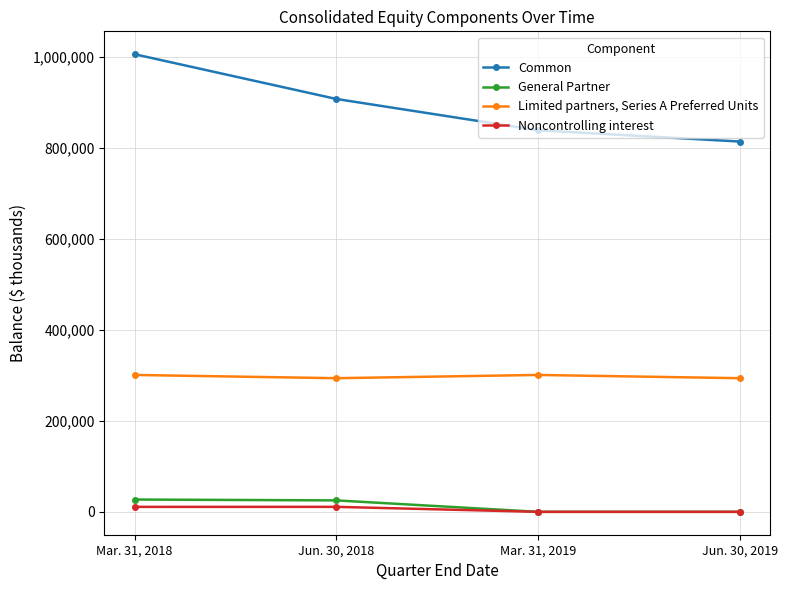

How many lines are shown in the chart?

4